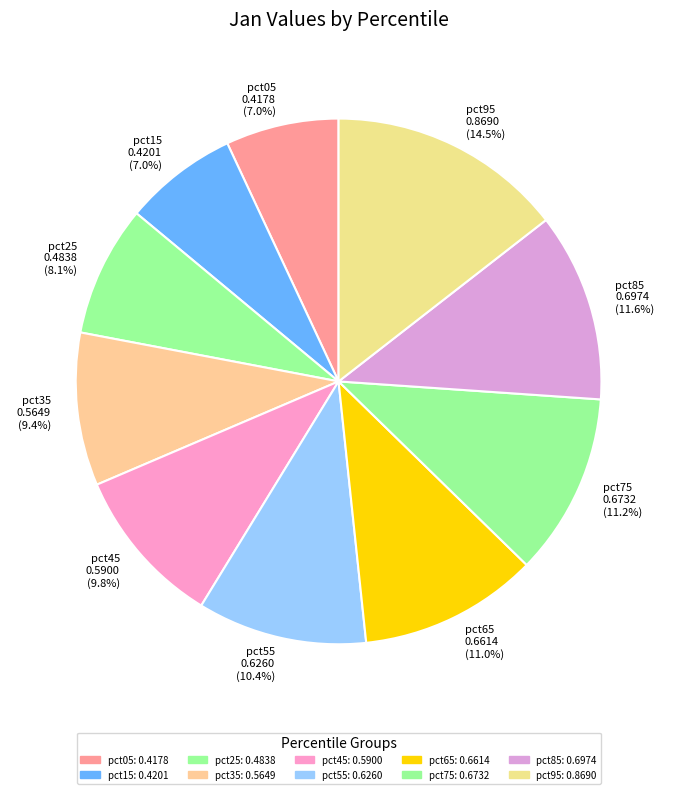

Which has a higher value, pct25 0.4838 (8.1%) or pct55 0.6260 (10.4%)?

pct55 0.6260 (10.4%)